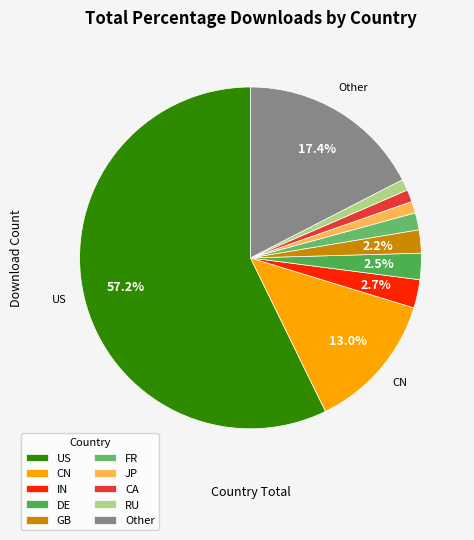

How many segments does this pie chart have?

10